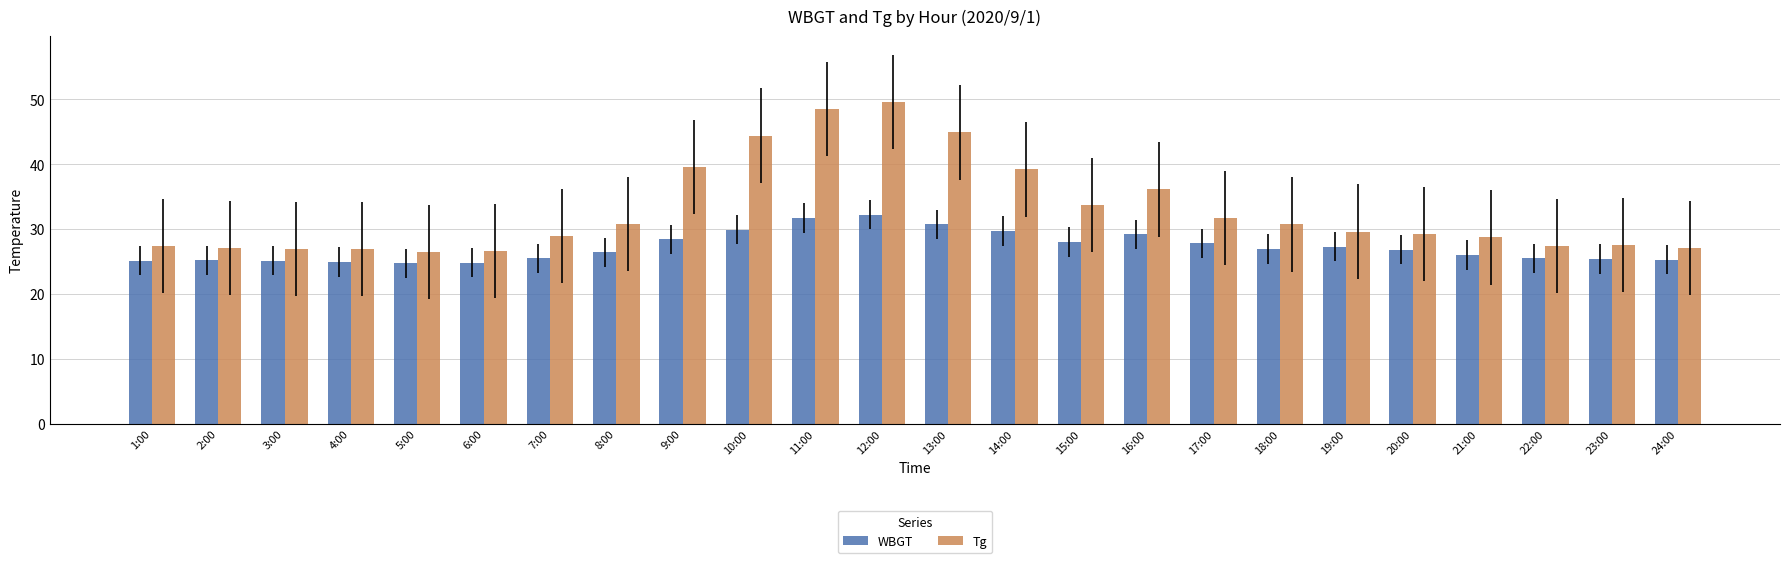

What is the minimum value for Tg?

26.5